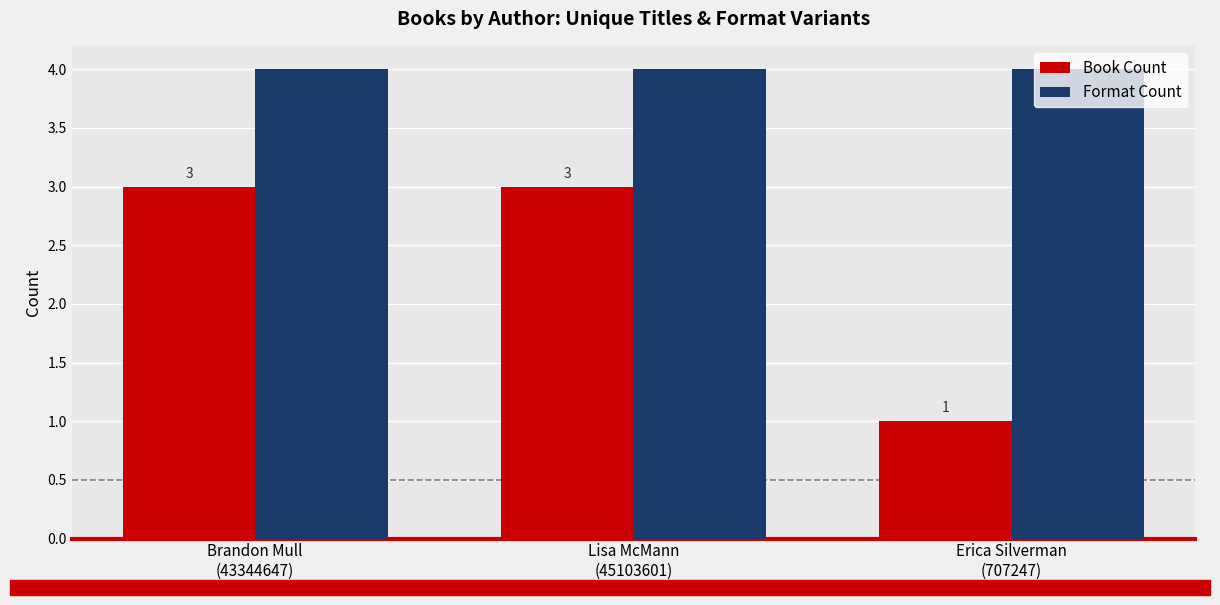

List the series in order of their overall mean, lowest first.

Book Count, Format Count